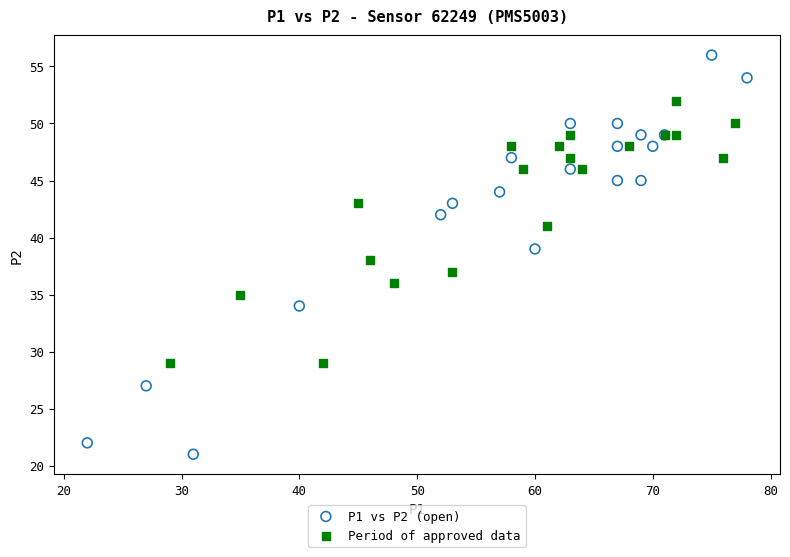

Which series has the widest spread of Y values?

P1 vs P2 (open)